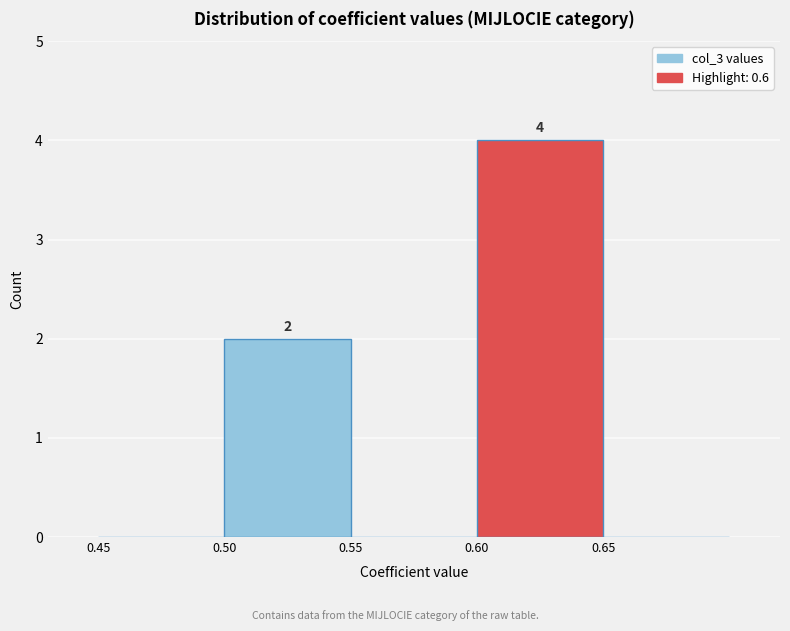

Over which range of the x-axis is the bar tallest?

0.60 to 0.65